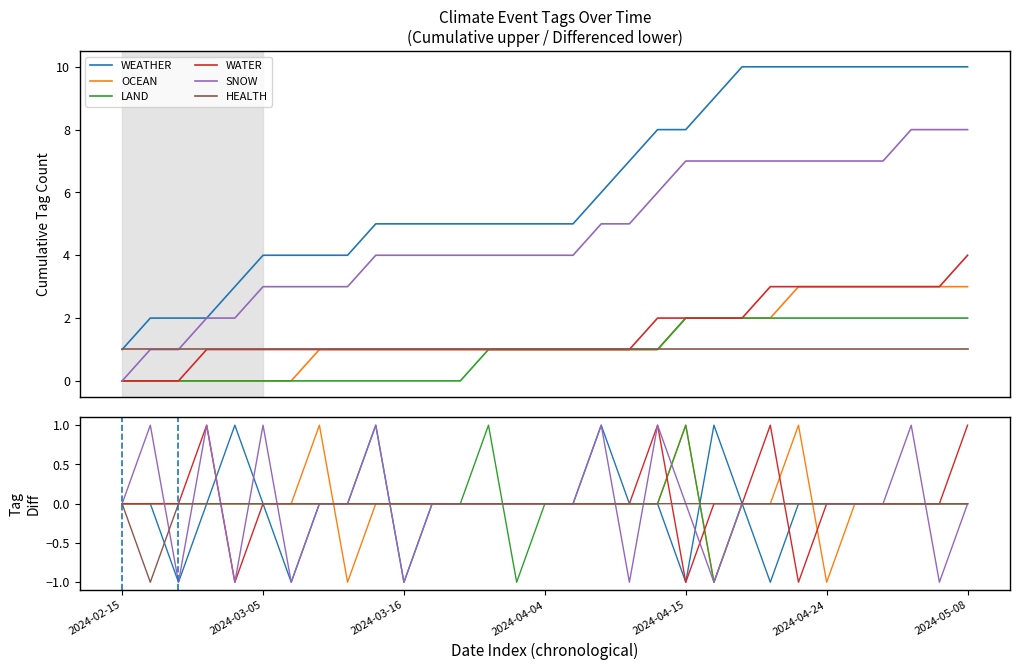

Which has a higher value, 18 or 22?

18